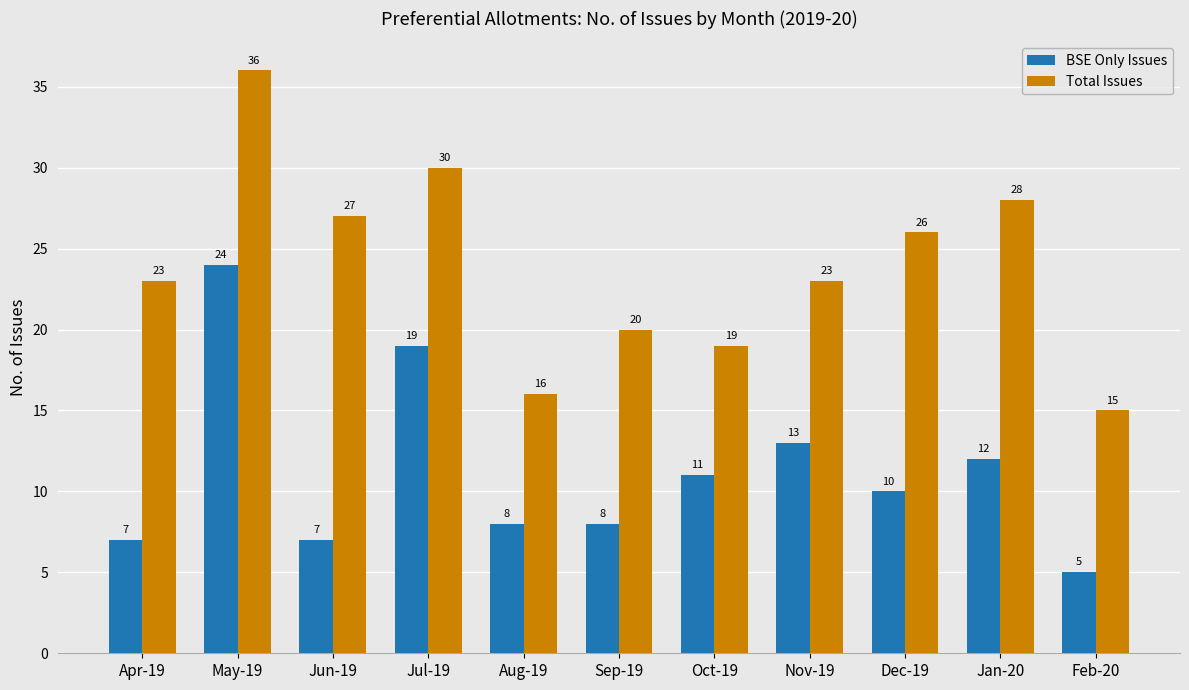

Which series changed the most between Dec-19 and Feb-20?

Total Issues